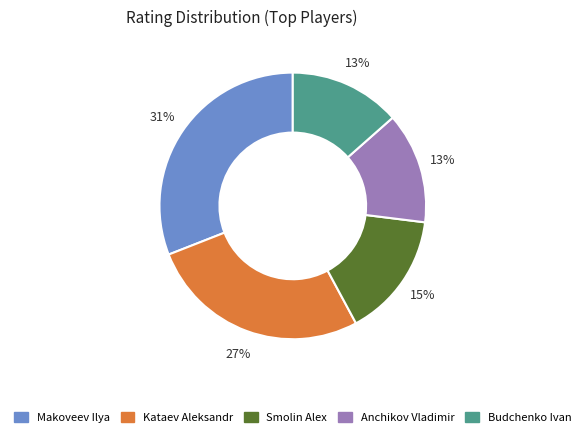

Which slice is the largest?

Makoveev Ilya